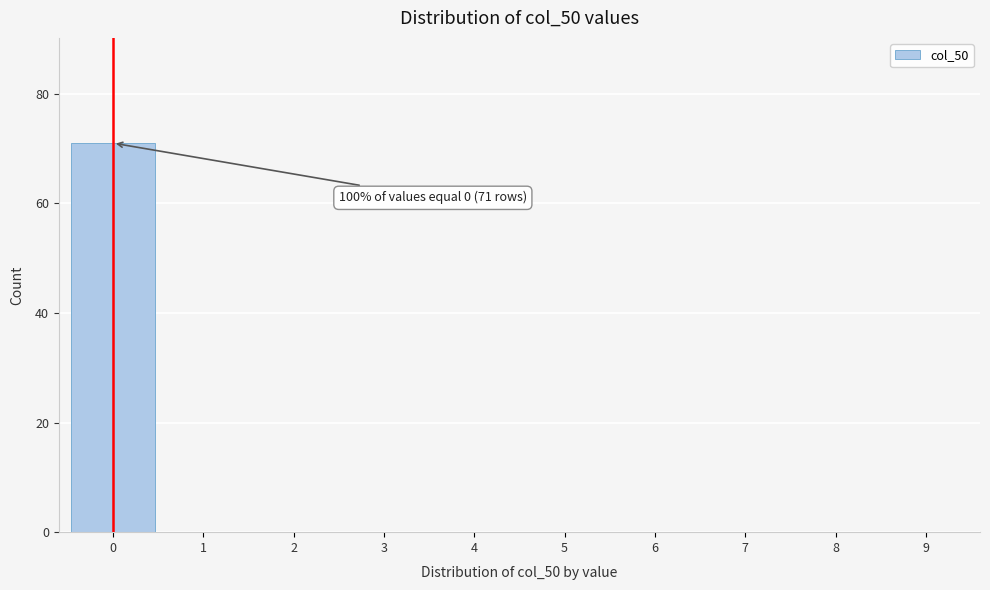

Reading left to right, what are all the values shown in this chart?

0=71	1=0	2=0	3=0	4=0	5=0	6=0	7=0	8=0	9=0